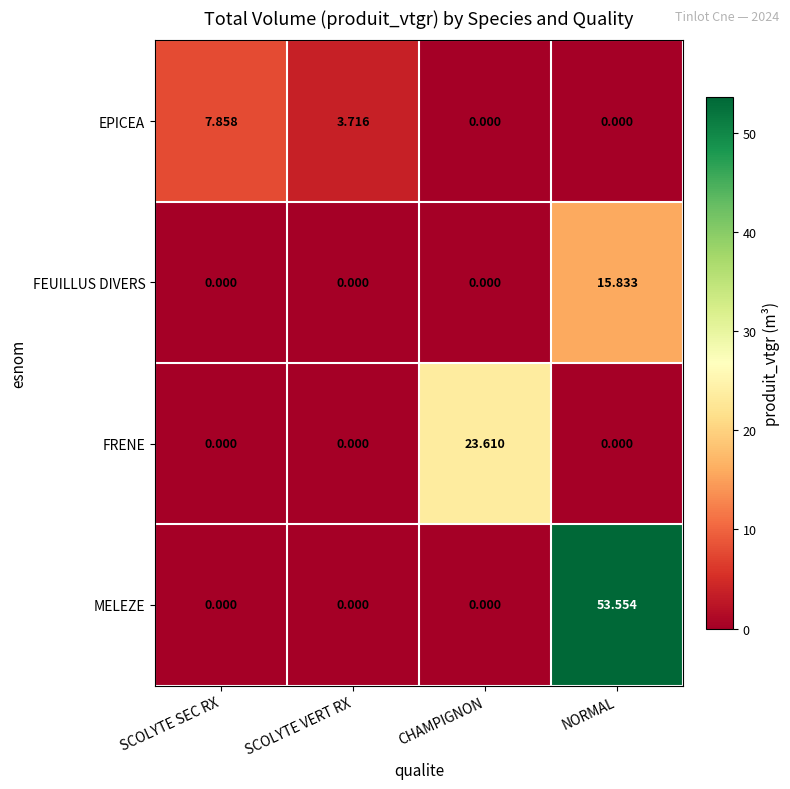

Which series has the widest spread of values?

MELEZE